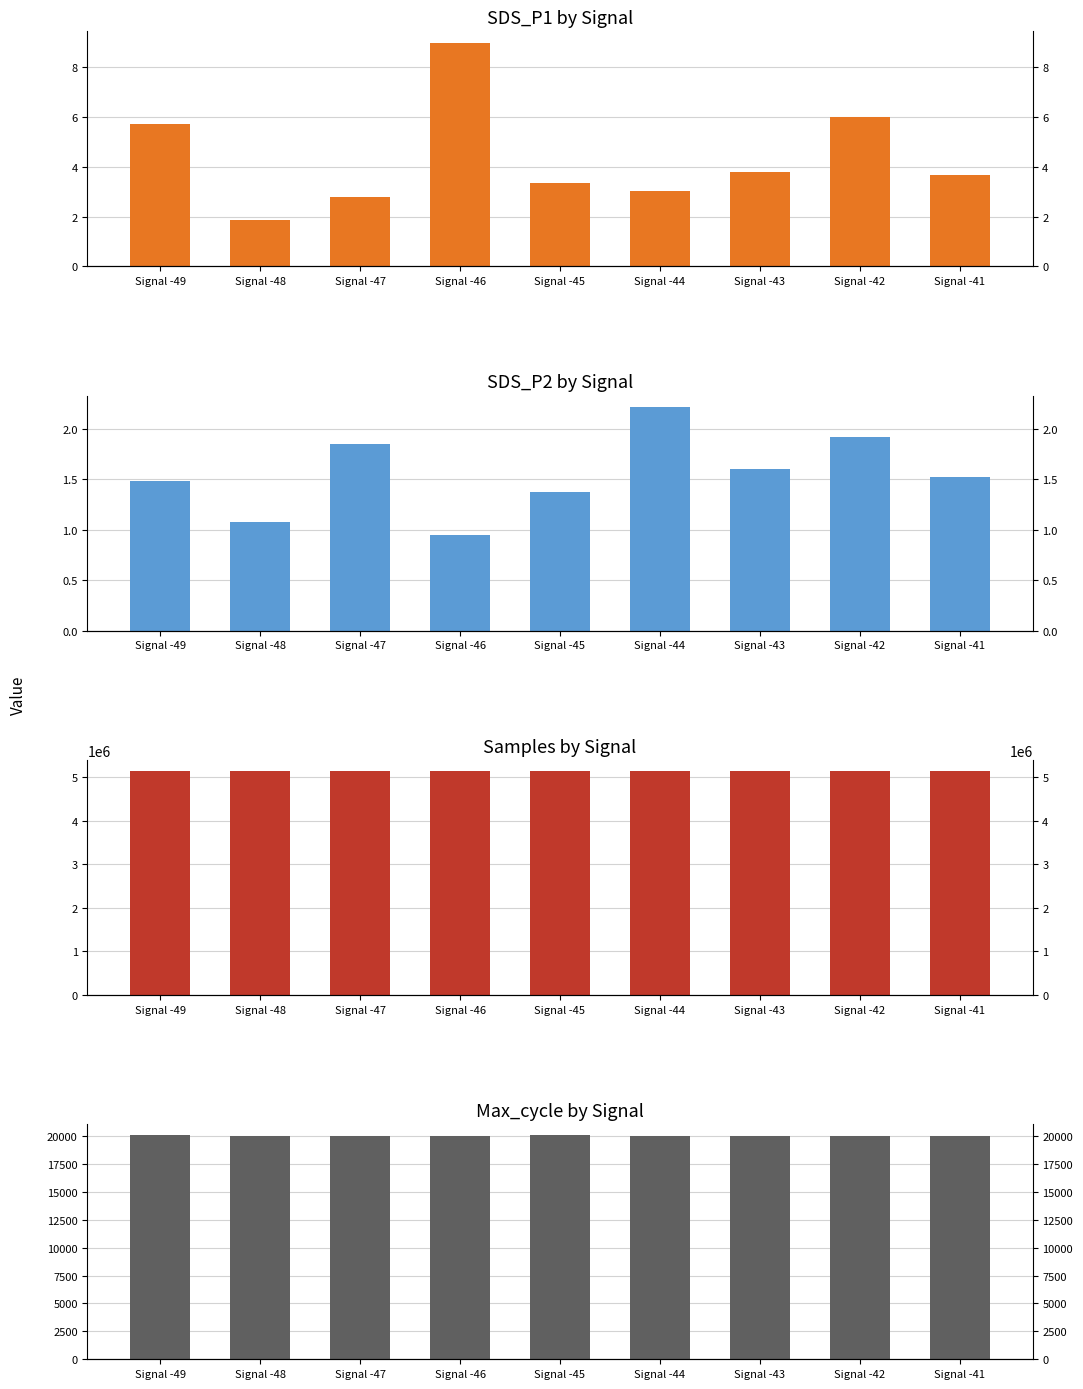

Which series has the largest total across all categories?

Samples_mean